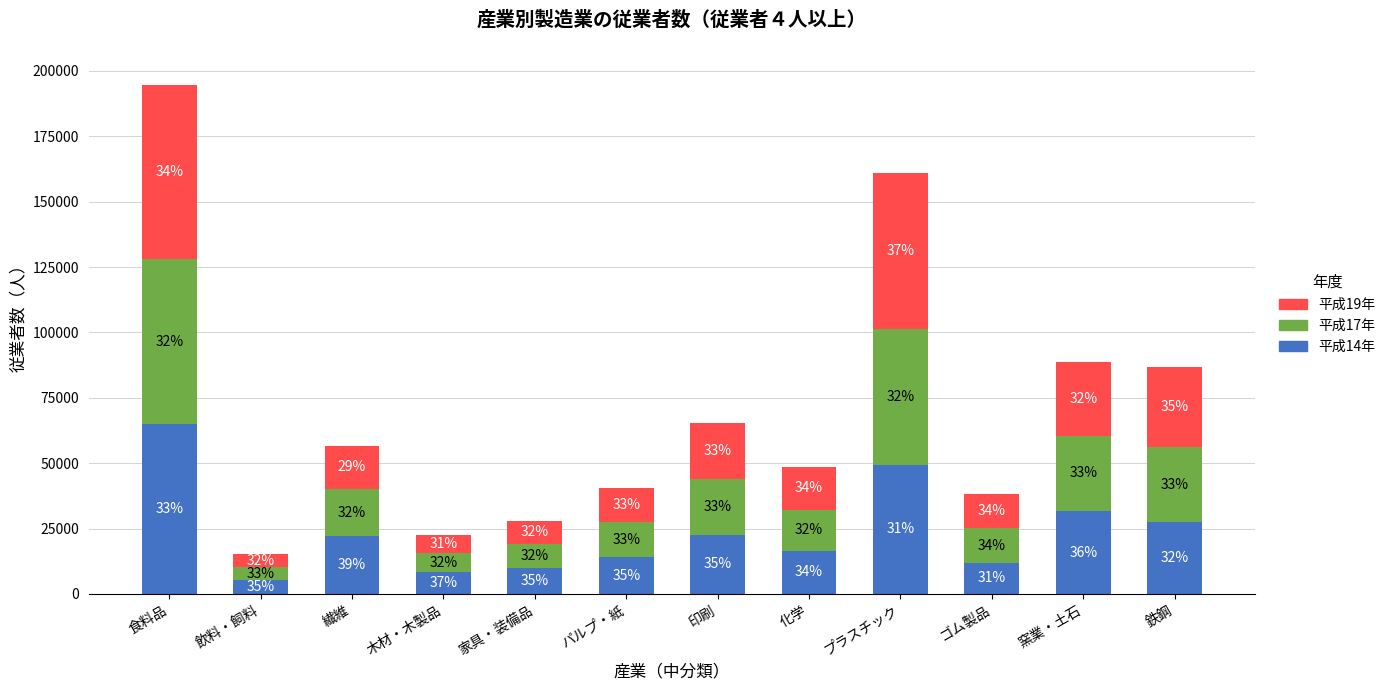

What is the average value of the 平成14年 series?

23670